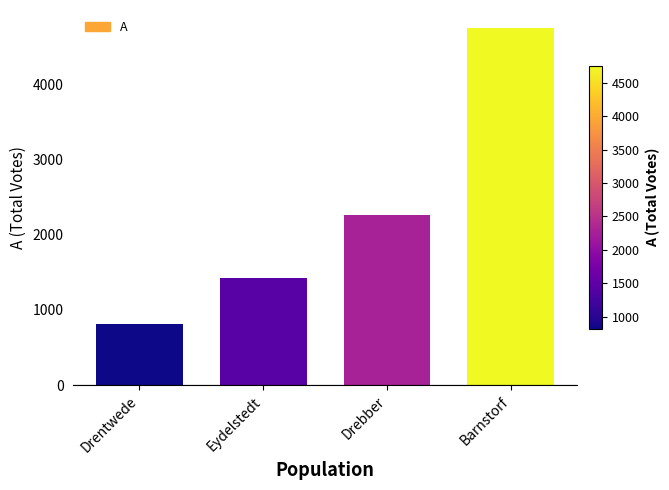

Count the values in the range 1427 to 4747.

3